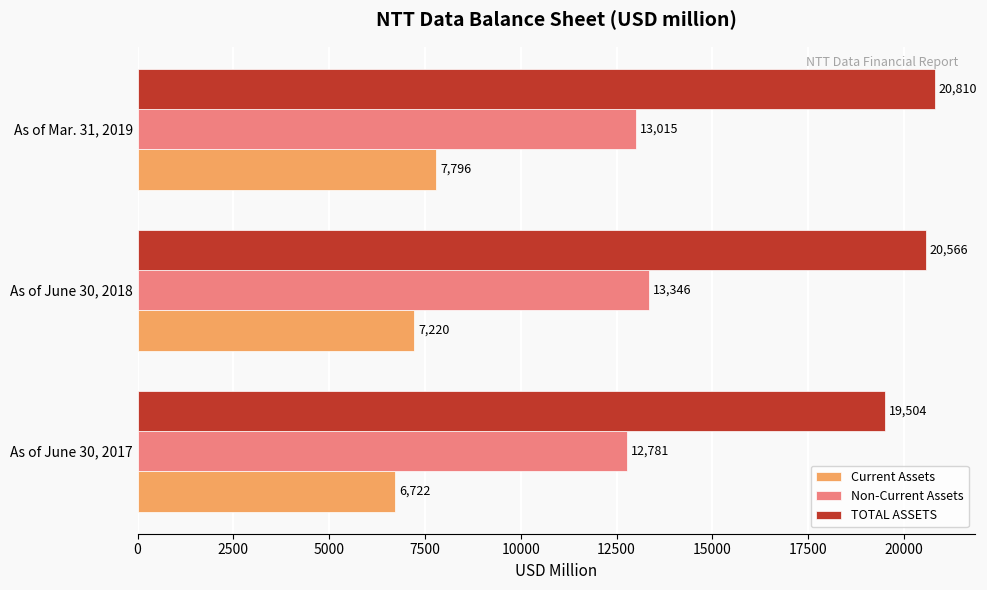

Where is Current Assets nearest to the value 7258?

As of June 30, 2018